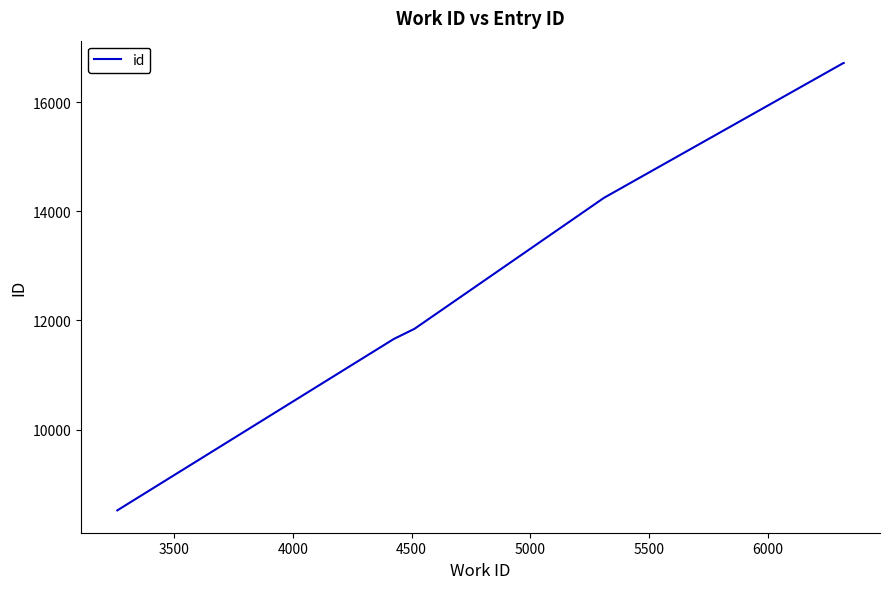

What is the minimum value shown in the chart?

8519